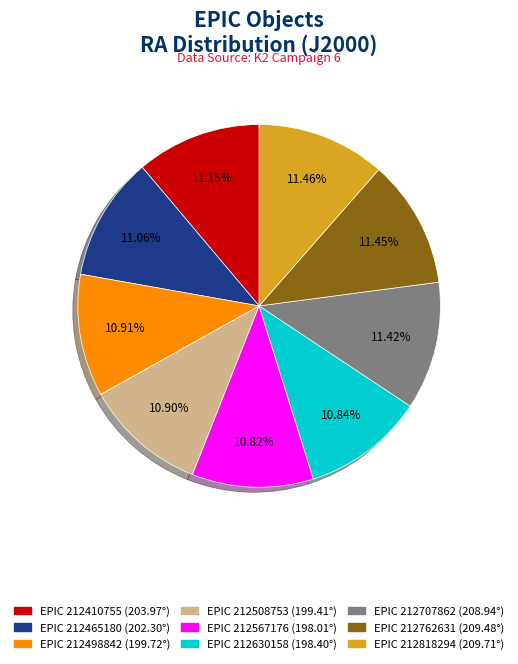

Does any single category account for the majority?

No